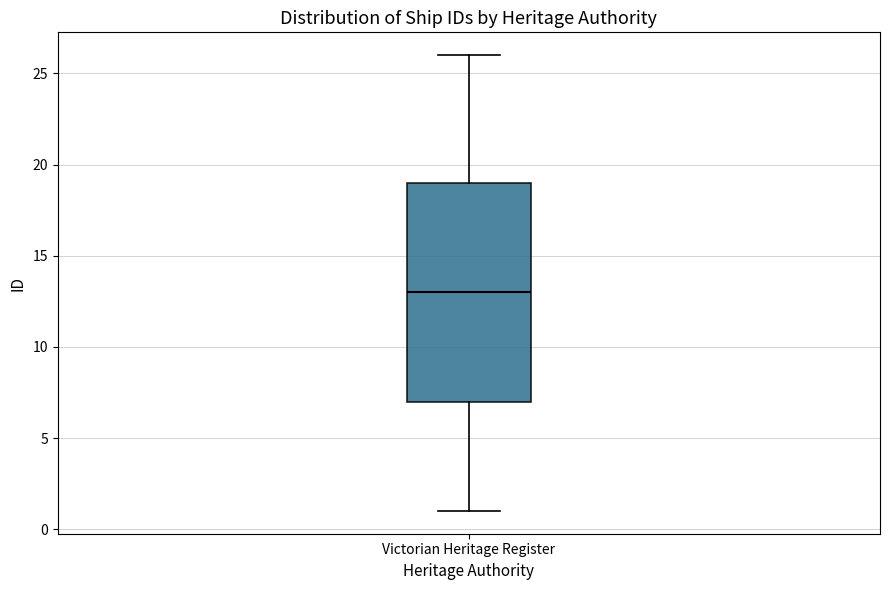

Where does the upper whisker of the box for Victorian Heritage Register end on the y-axis? The values are not printed on the chart, so give them approximately, as read against the axis.

26